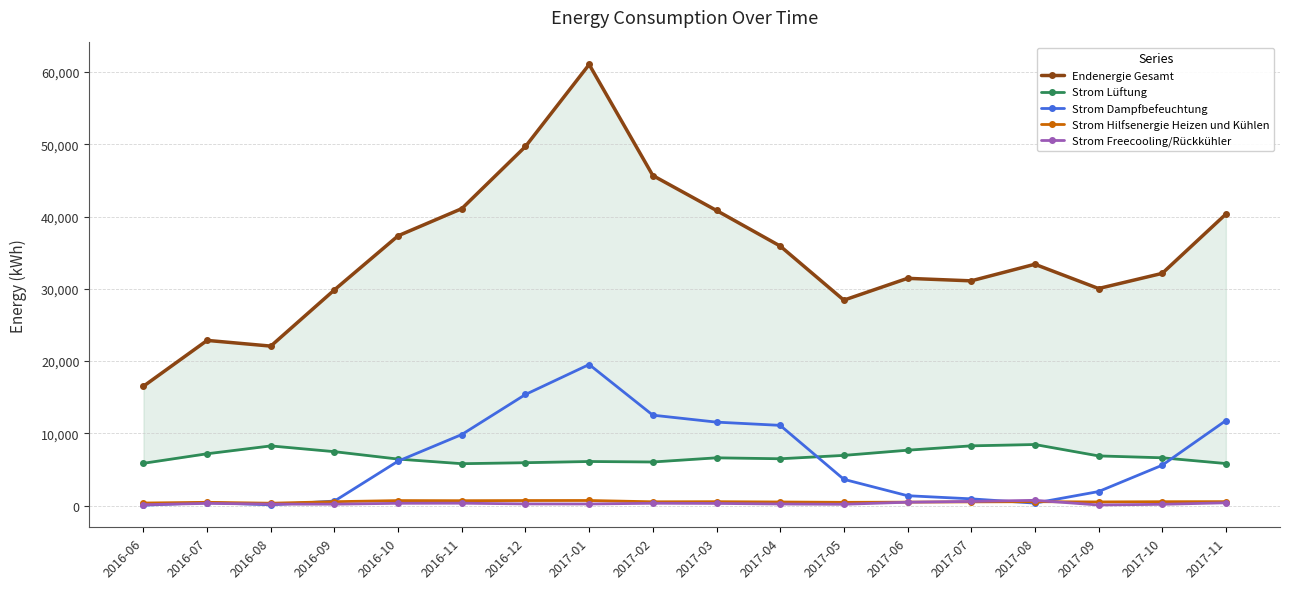

Read the Endenergie Gesamt value at 2016-12.

49698.6